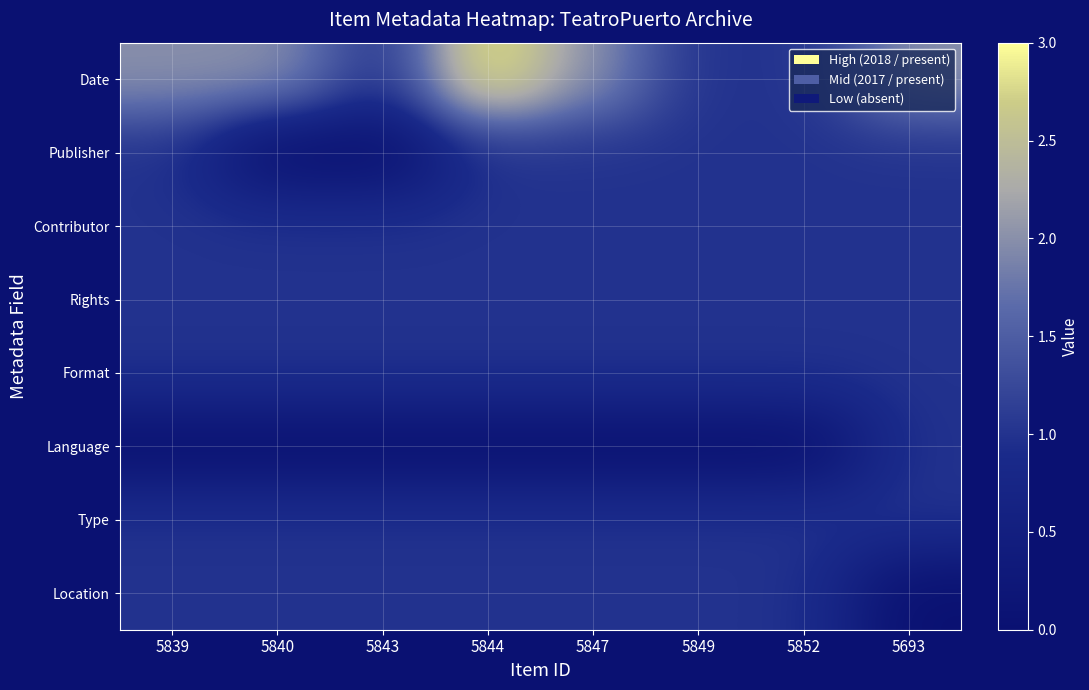

What is the difference between the highest and lowest values at 5843?

1